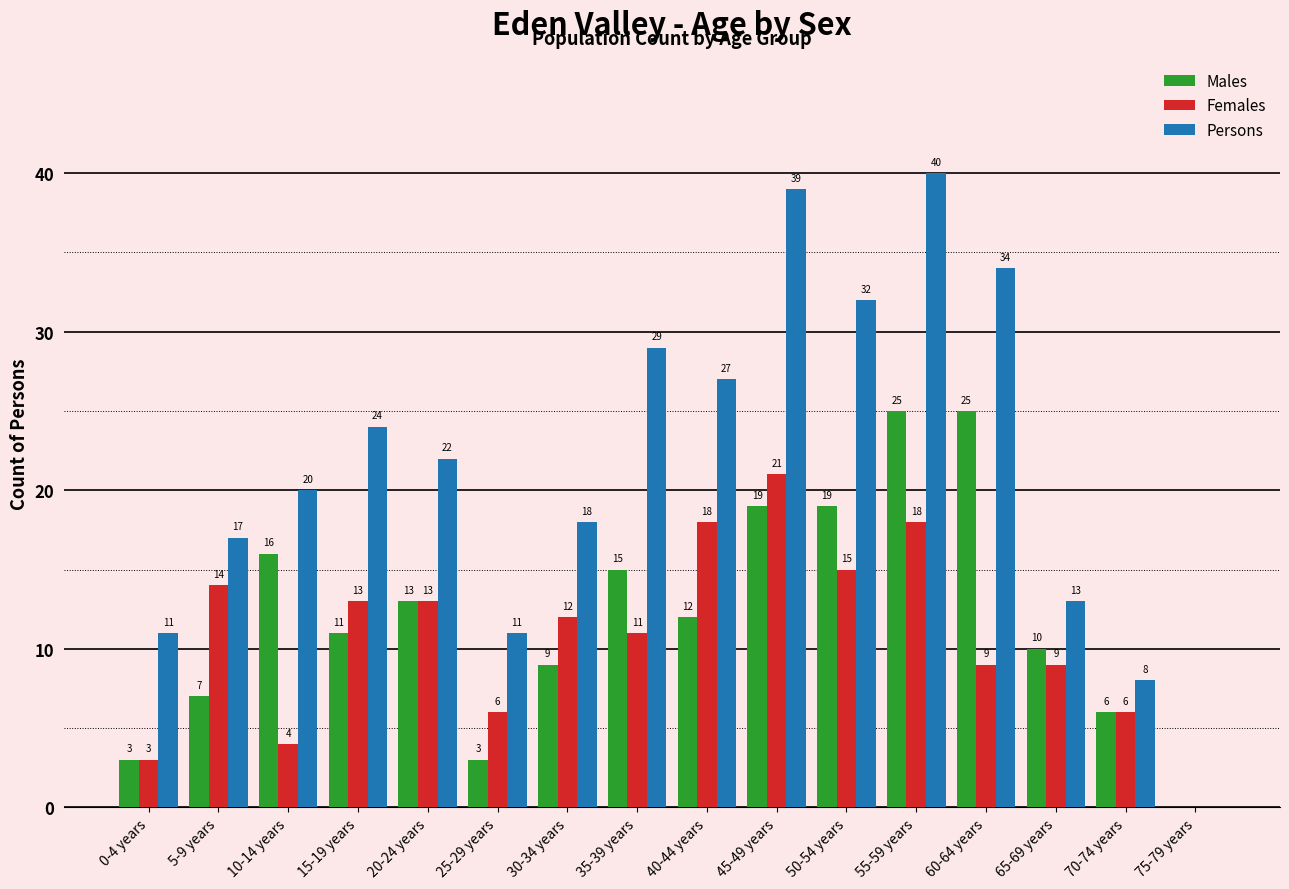

What value does the Females series have at 25-29 years, to the nearest 5?

5